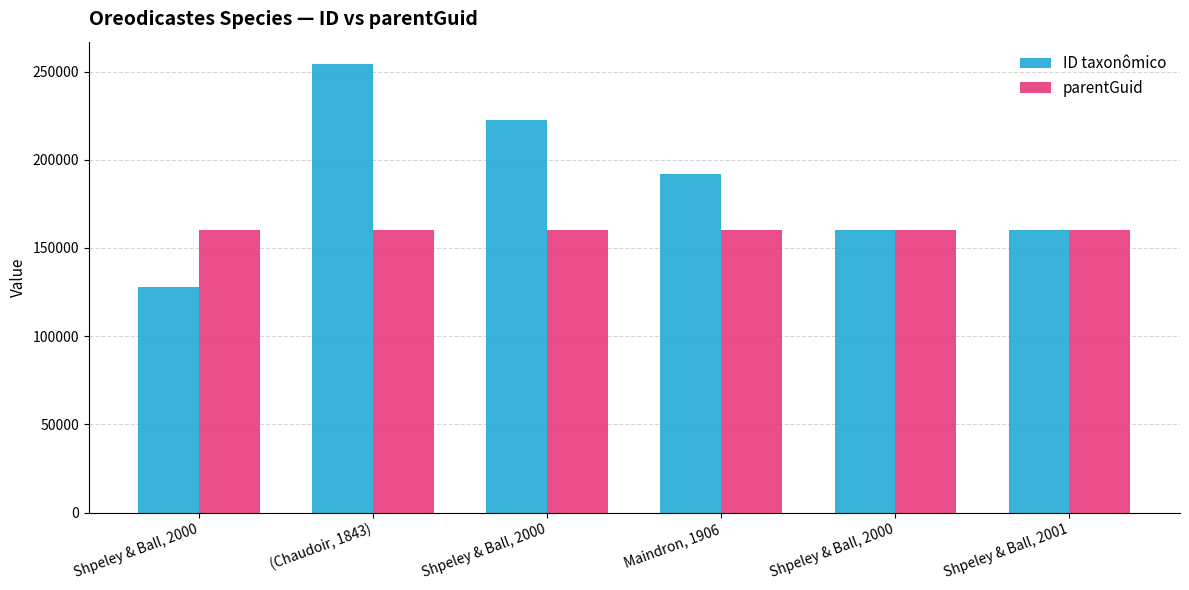

How many bars are there in each group?

2